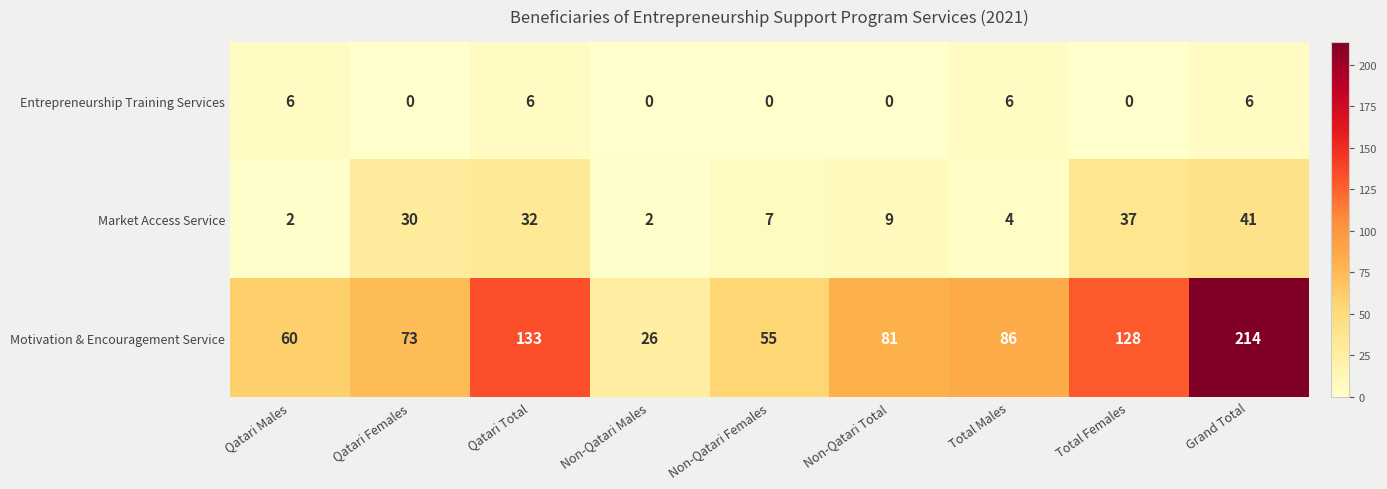

Which series has the largest total across all categories?

Motivation & Encouragement Service